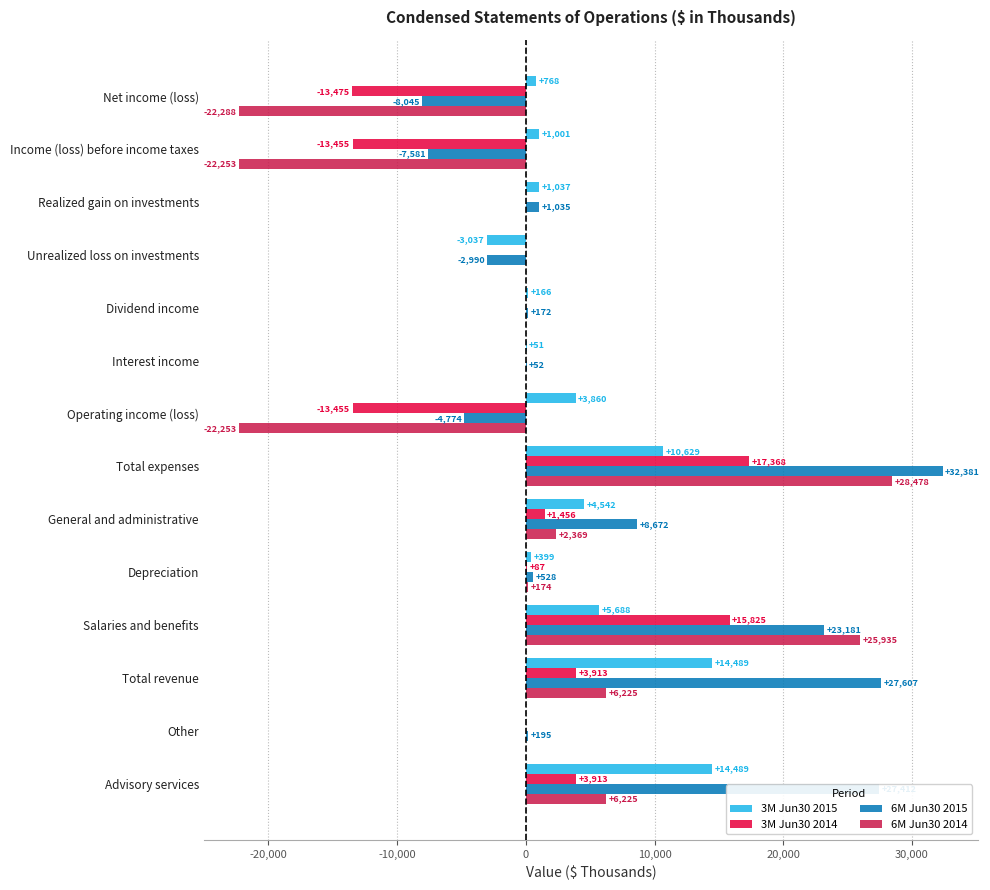

Which series has the largest total across all categories?

6M Jun30 2015